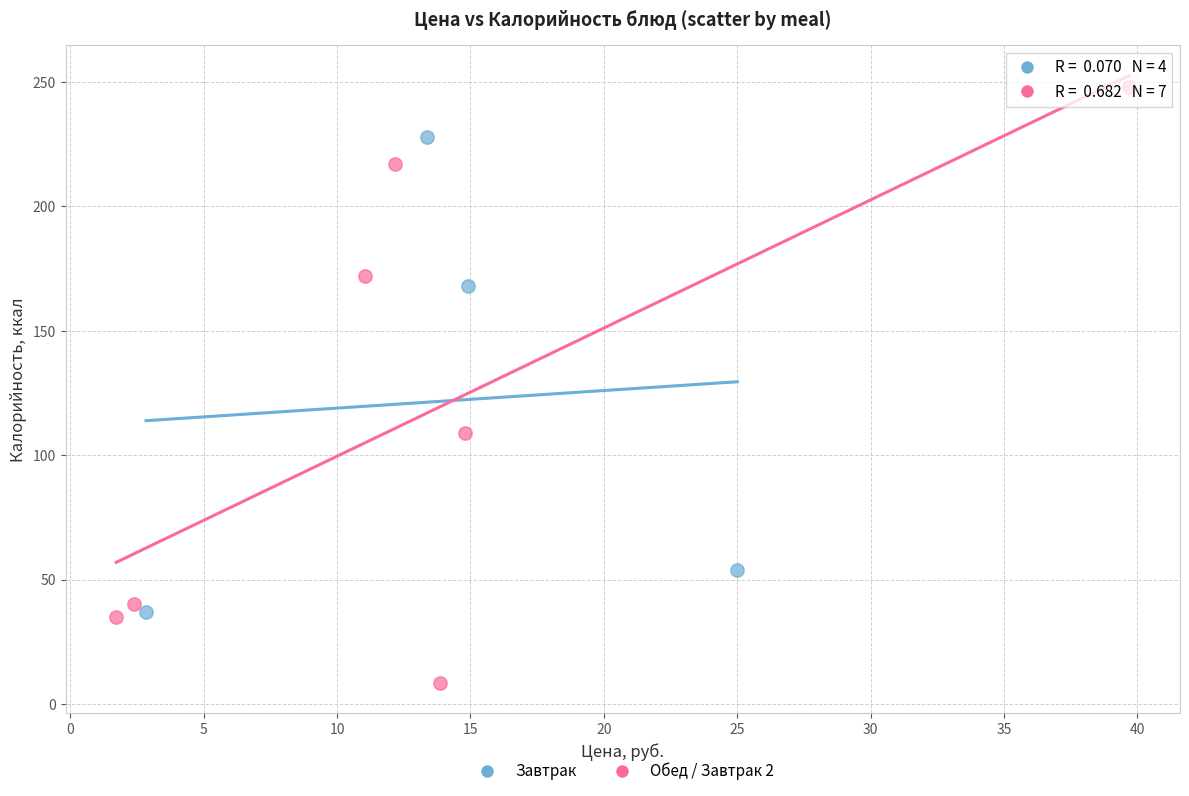

What are all the series names shown in the legend?

Завтрак, Обед / Завтрак 2